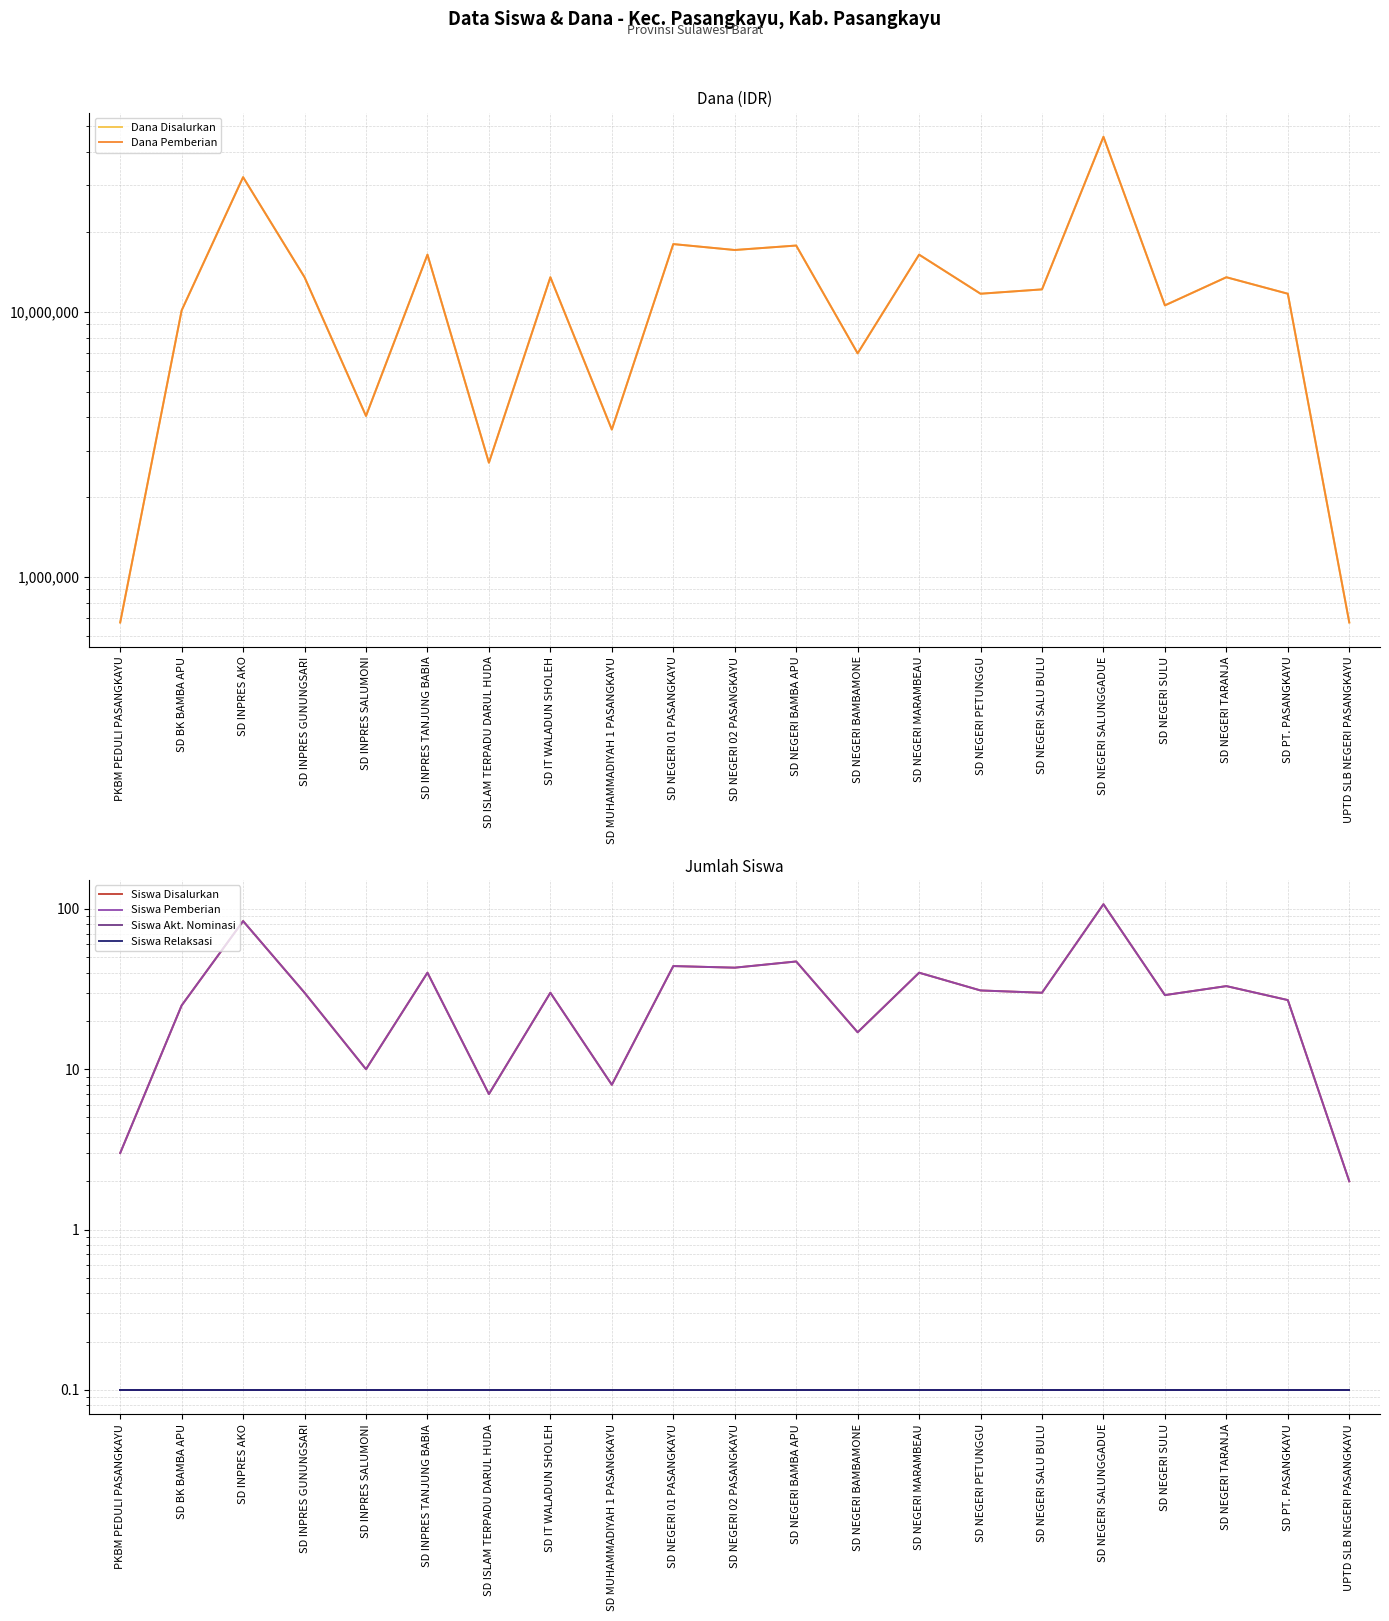

True or false: Dana Disalurkan has a value of 10009298.4 at SD NEGERI BAMBAMONE.

False